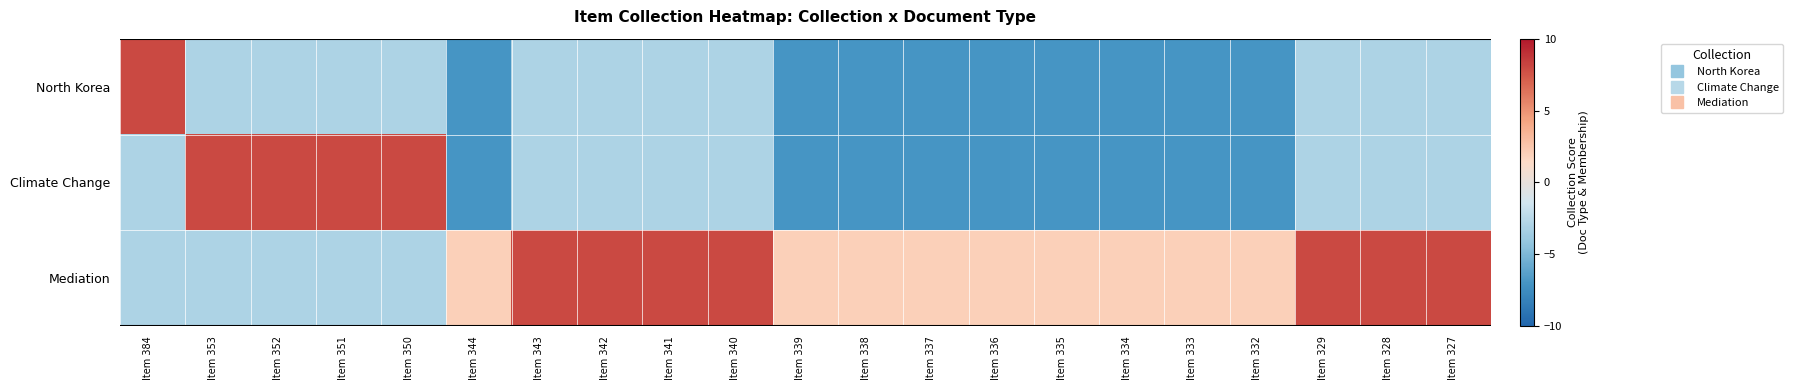

What is the total value across all series at Item 335?

-12